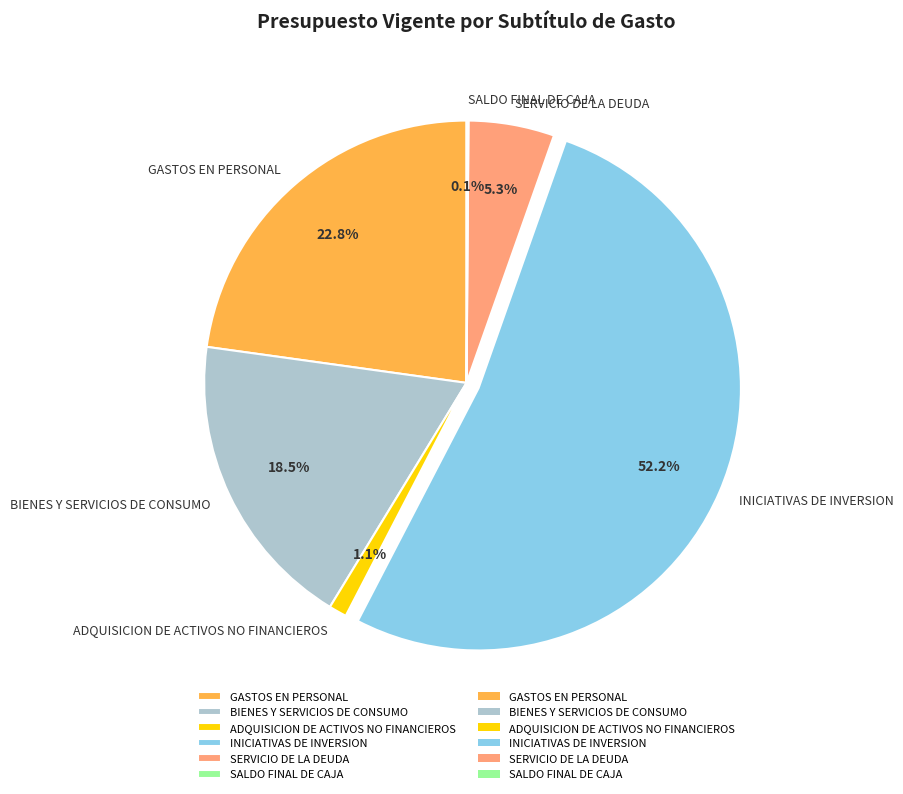

The INICIATIVAS DE INVERSION slice represents 52% of the pie. True or false?

True